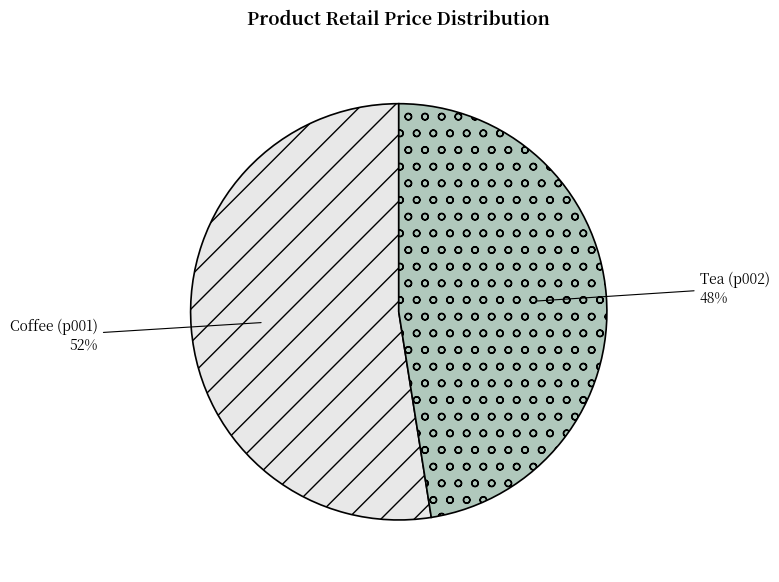

What is the smallest slice in the pie chart?

Tea (p002)